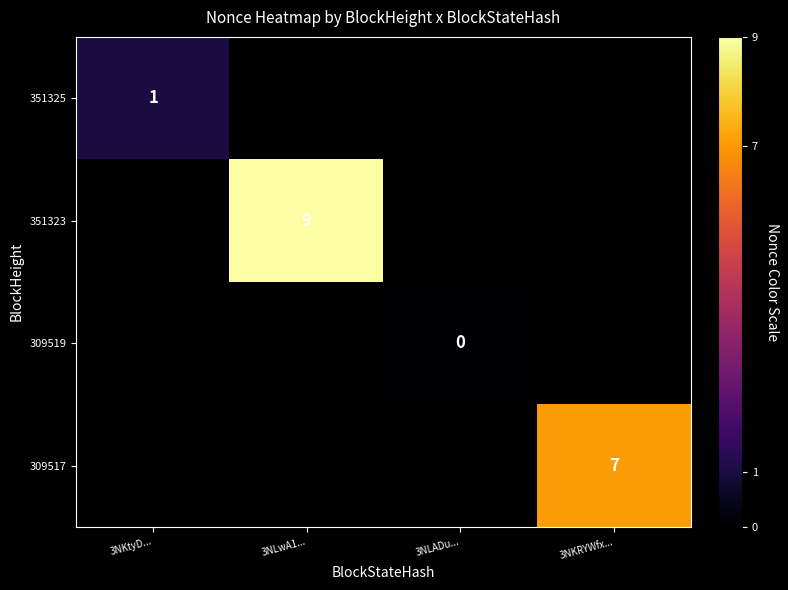

At how many categories does at least one series exceed 0?

3